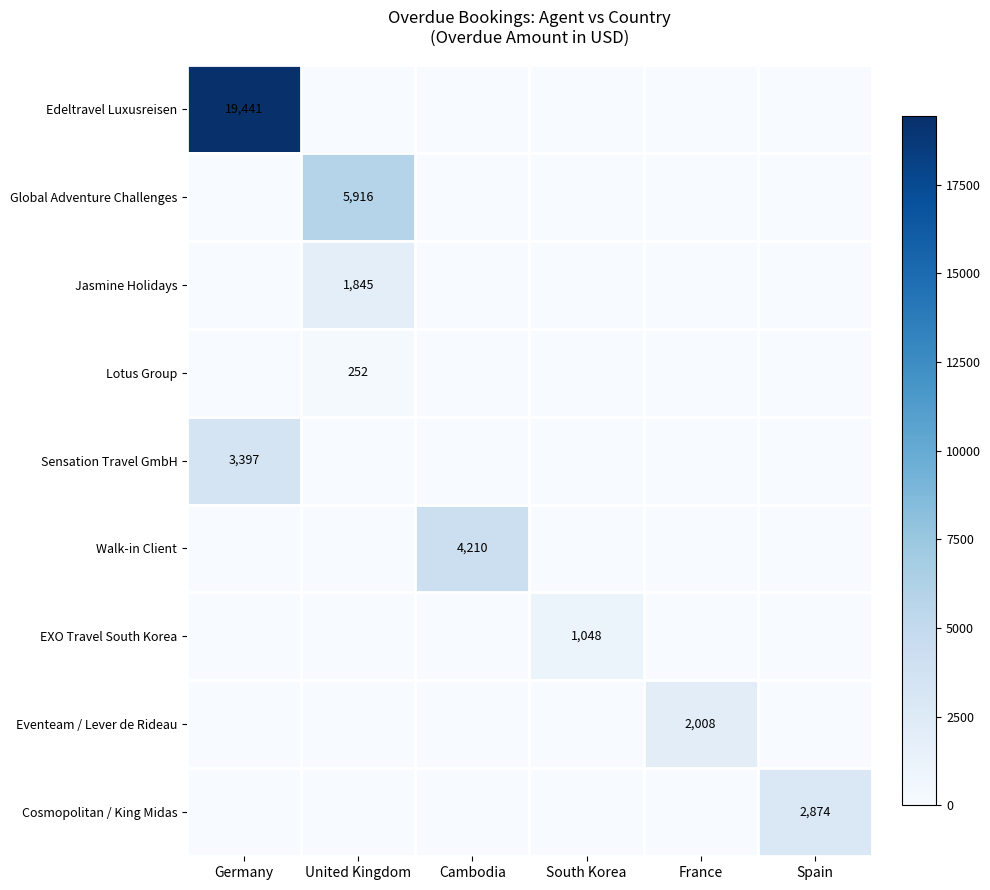

True or false: Sensation Travel GmbH has a value of 3397 at Germany.

True